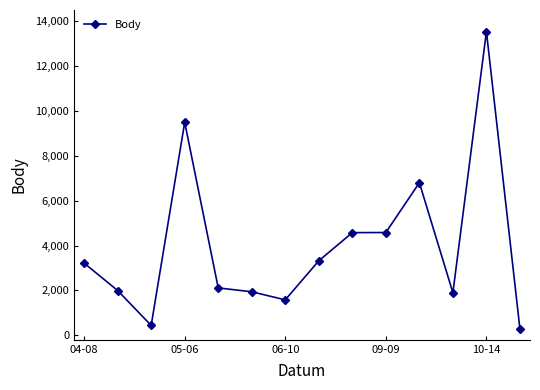

What is the sum of all values?

55775